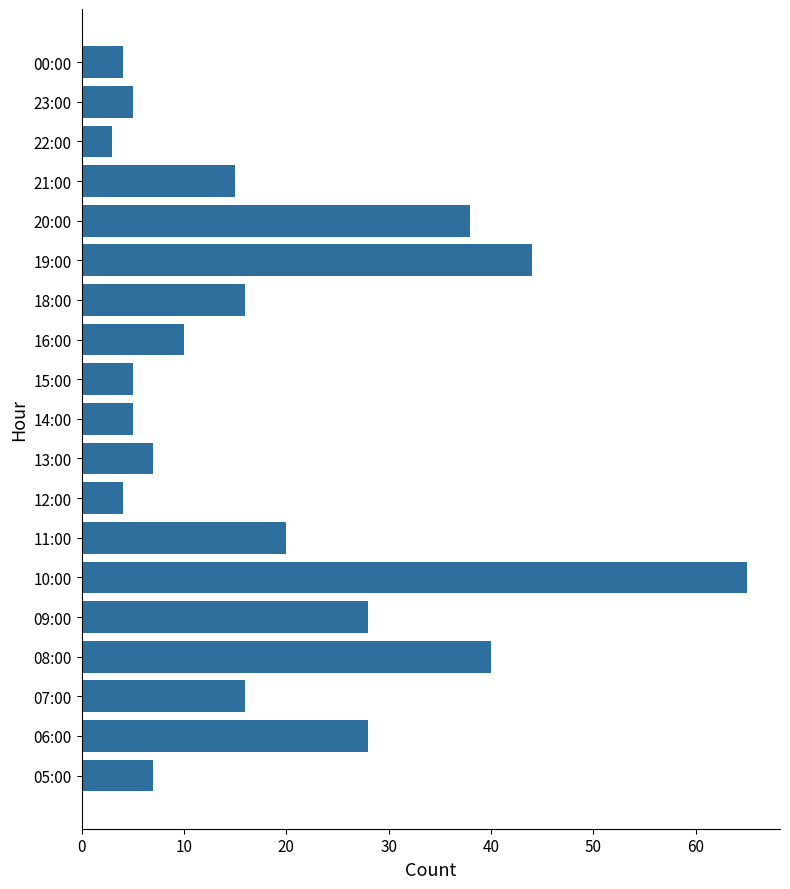

What is the smallest value displayed?

3